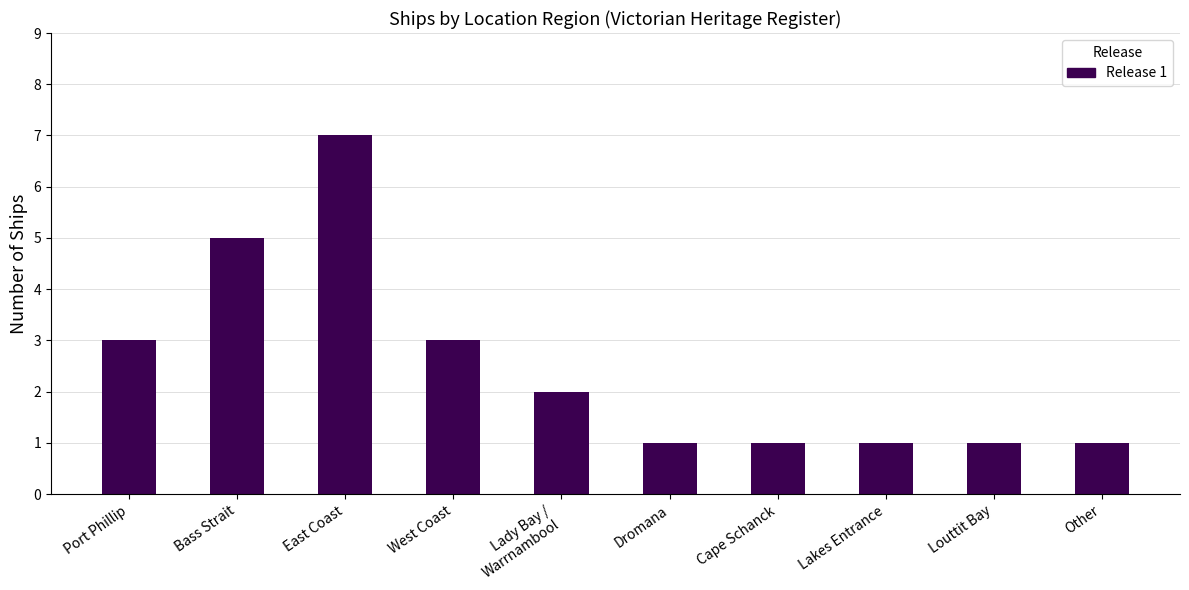

What is the value of the 5th bar from the left?

2